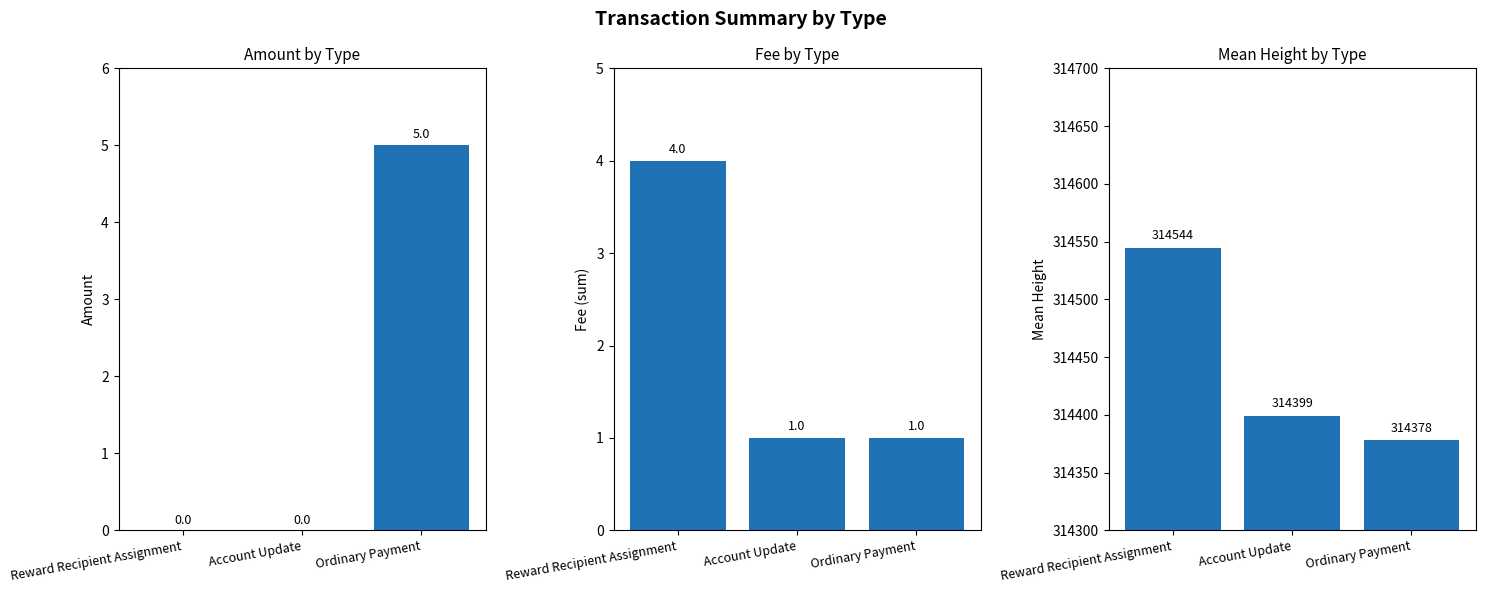

At which label does Fee reach its peak?

Reward Recipient Assignment